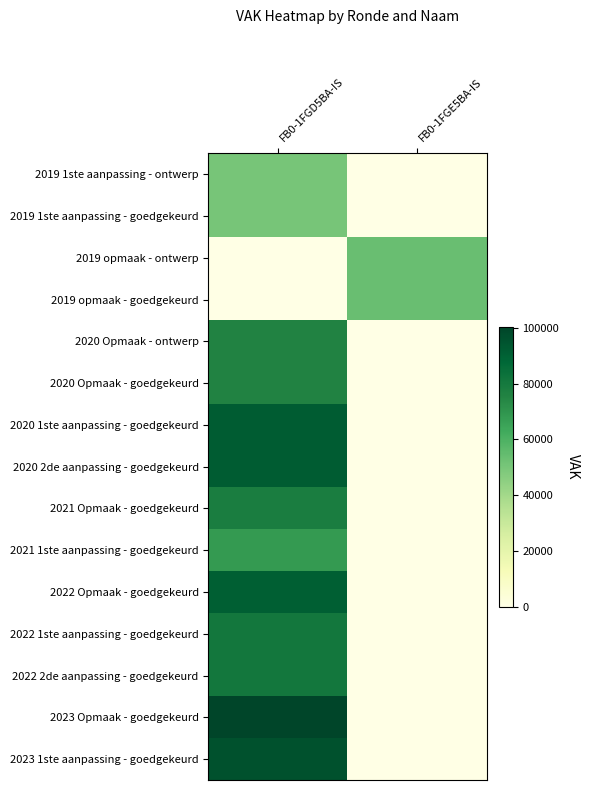

What is the total value across all series at FB0-1FGD5BA-IS?

1030708